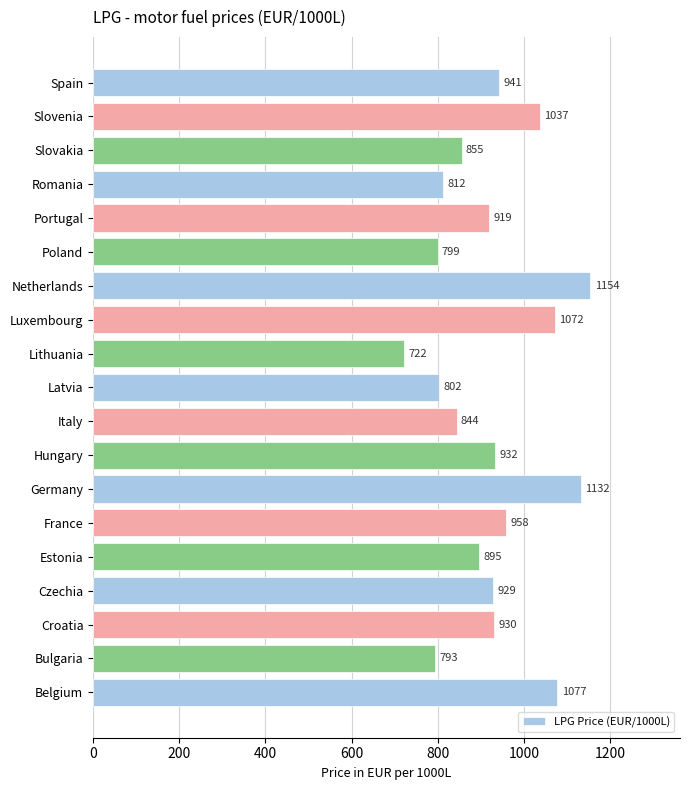

What is the sum of the values at Netherlands and Estonia?

2049.0